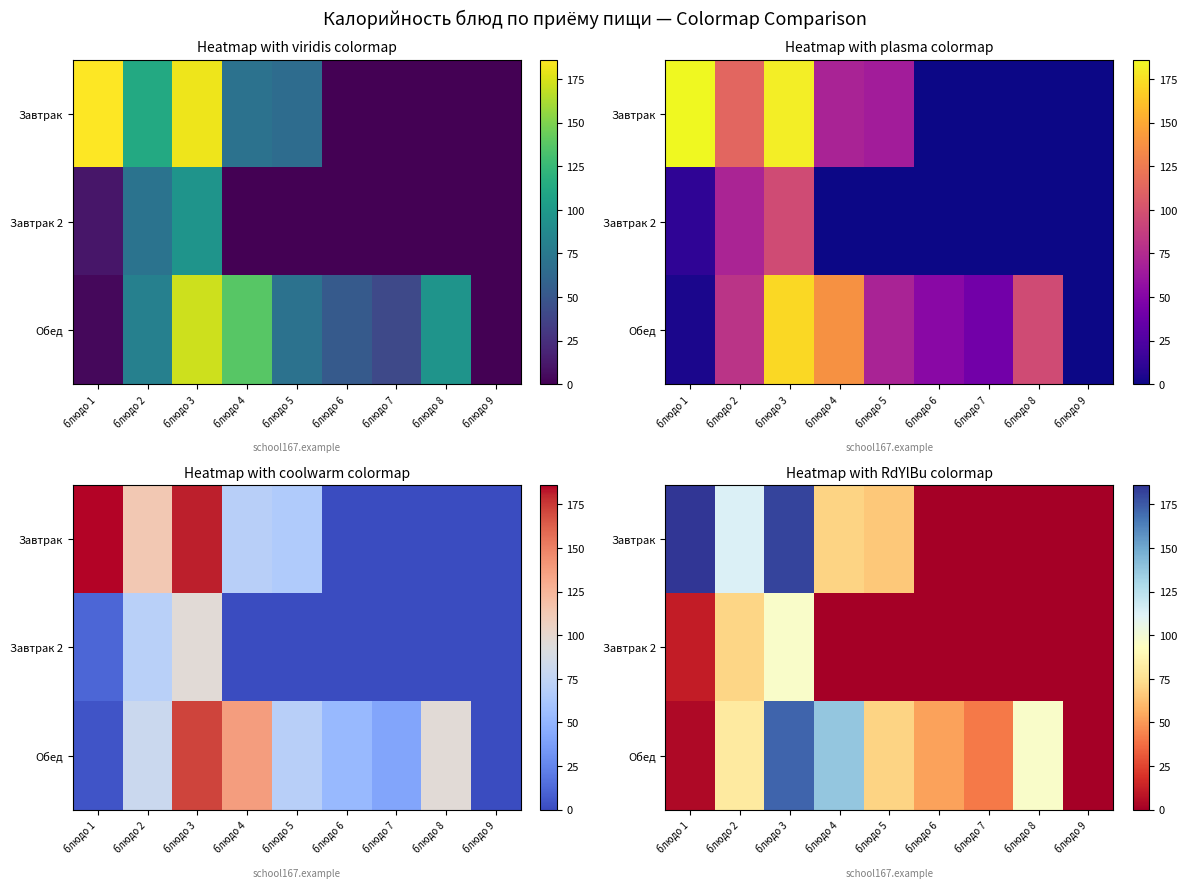

Which series has the largest range (max minus min)?

Завтрак